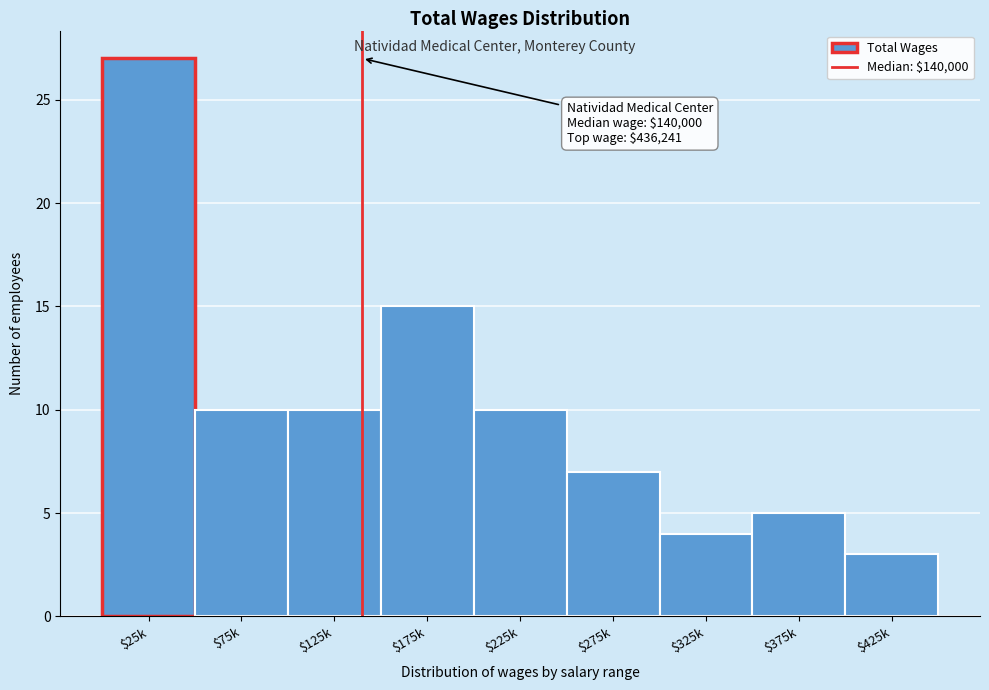

Reading left to right, what are all the values shown in this chart?

27	10	10	15	10	7	4	5	3